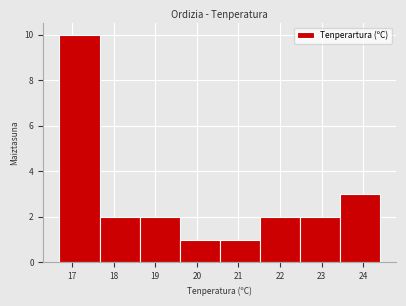

Reading left to right, list every bar in this chart as the range it spans on the x-axis followed by its height. Neither the bar edges nor the heights are printed on the chart, so give them approximately, as read against the axes.

16.7 to 17.7: 10
17.7 to 18.6: 2
18.6 to 19.6: 2
19.6 to 20.6: 1
20.6 to 21.5: 1
21.5 to 22.5: 2
22.5 to 23.4: 2
23.4 to 24.4: 3